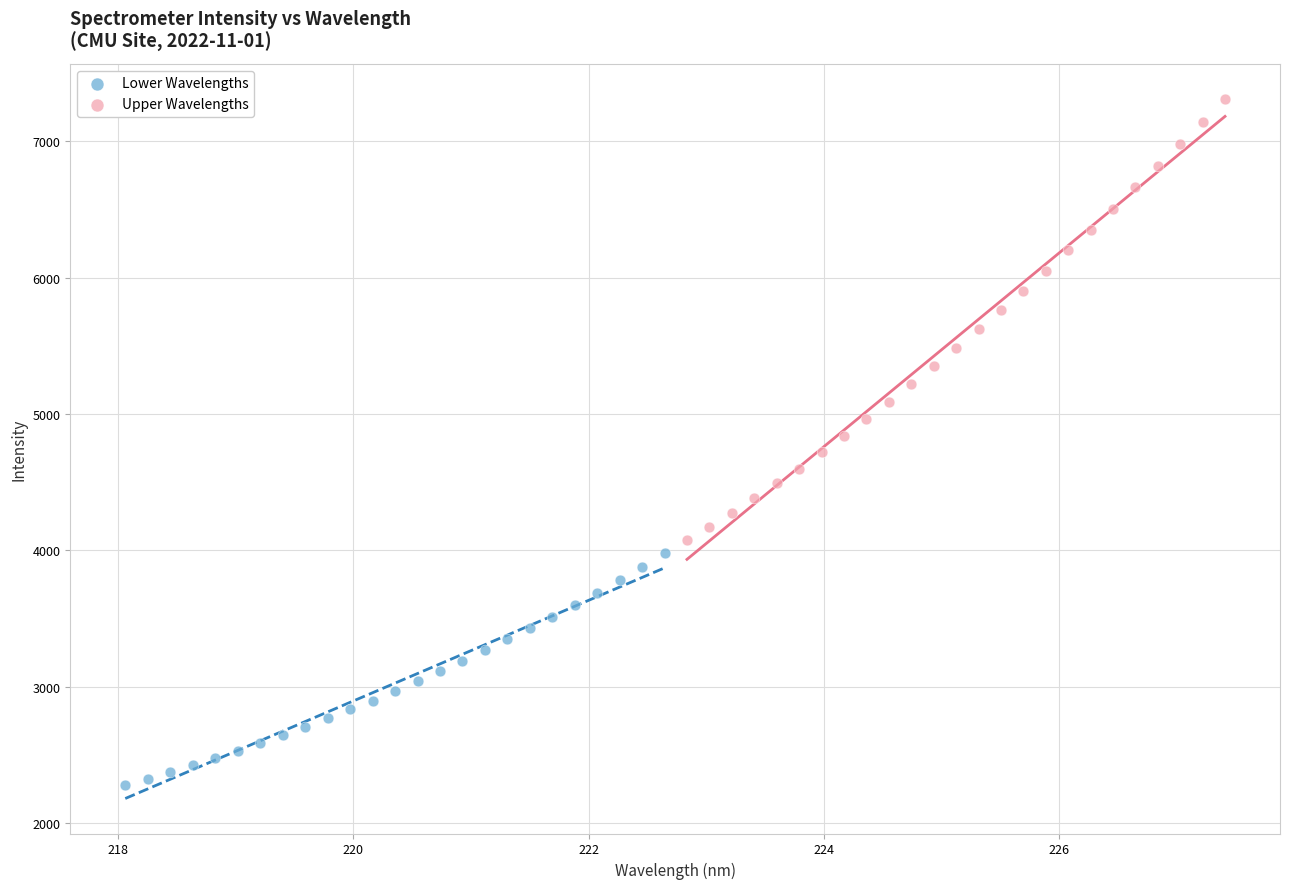

Which series has the widest spread of Y values?

Upper Wavelengths